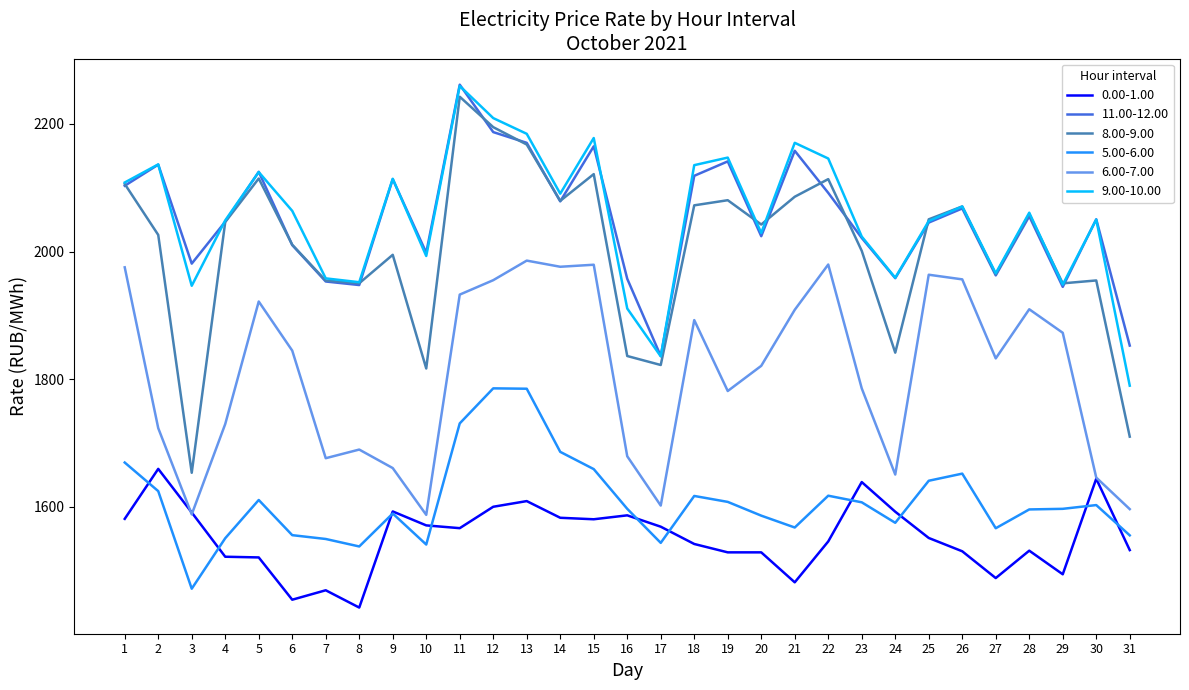

How many lines are shown in the chart?

6